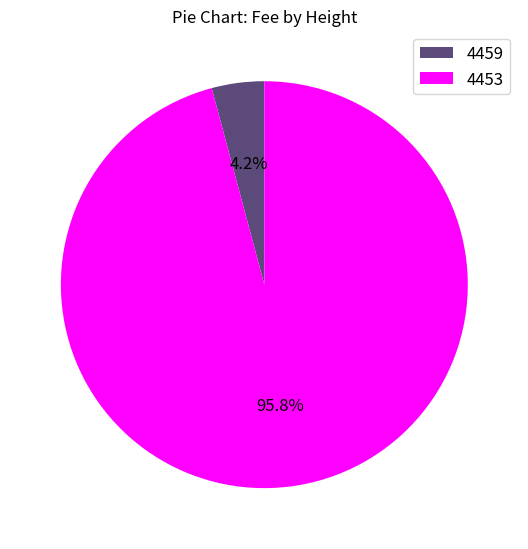

Which category accounts for the majority?

4453